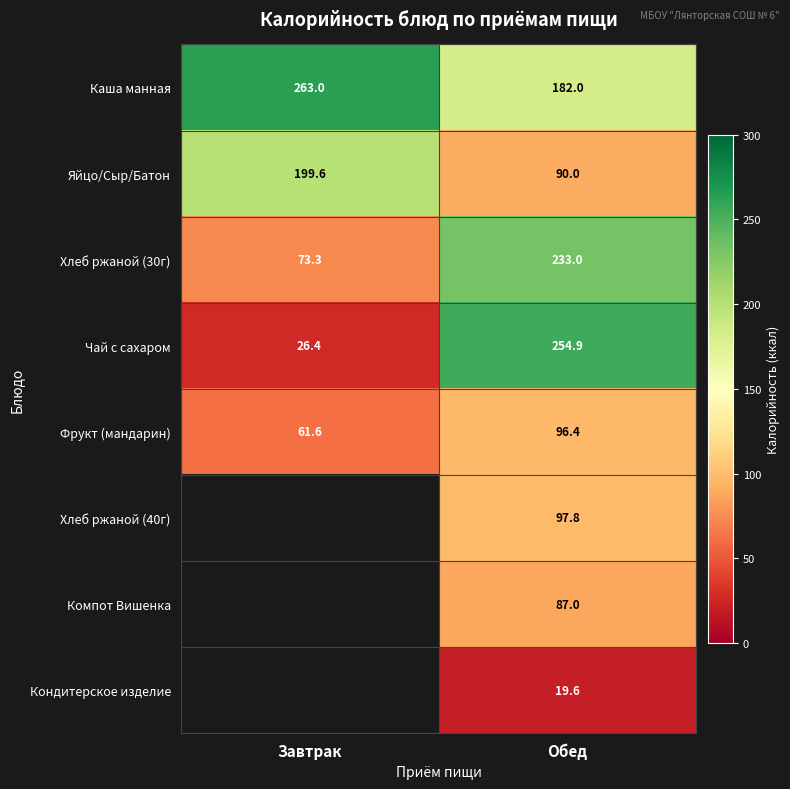

What is the total value across all series at Обед?

1060.7